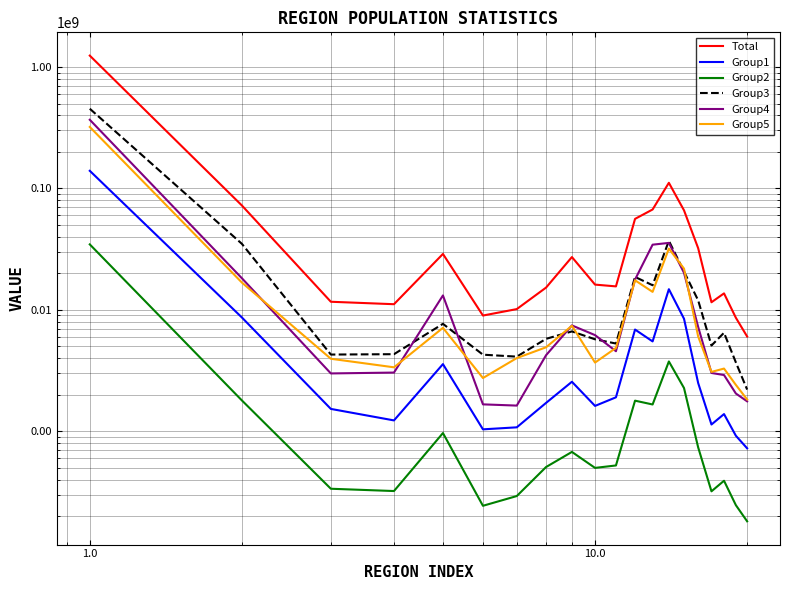

How many lines are shown in the chart?

6